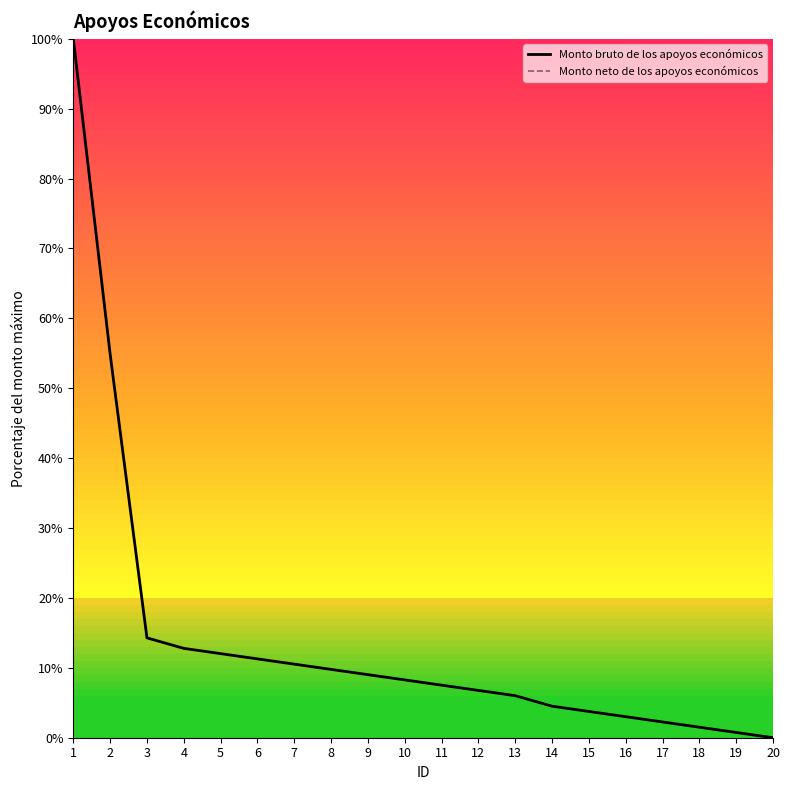

Which series has the largest total across all categories?

Monto bruto de los apoyos económicos